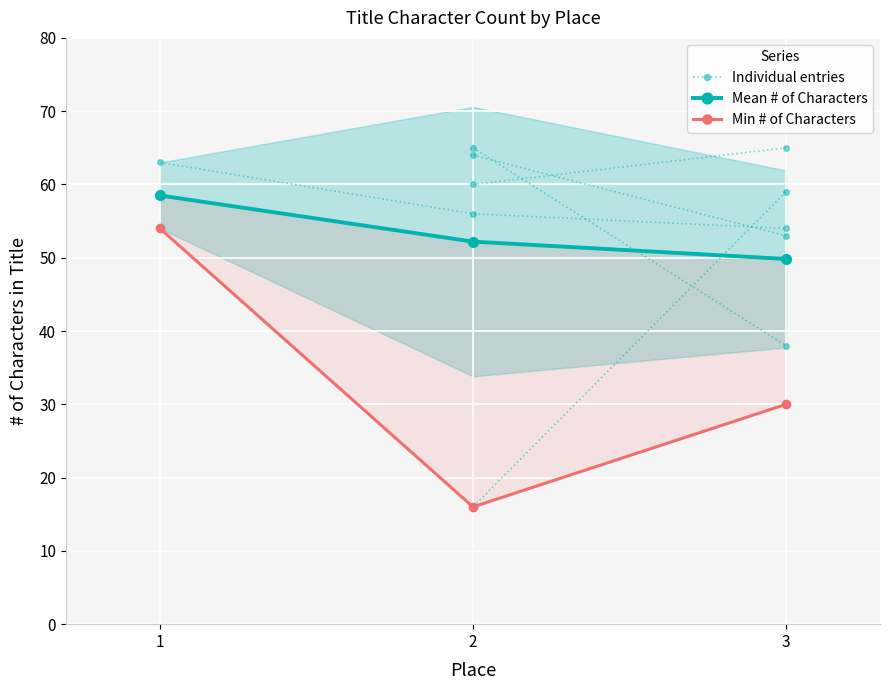

True or false: Individual entries has a value of 56.0 at 2.

True